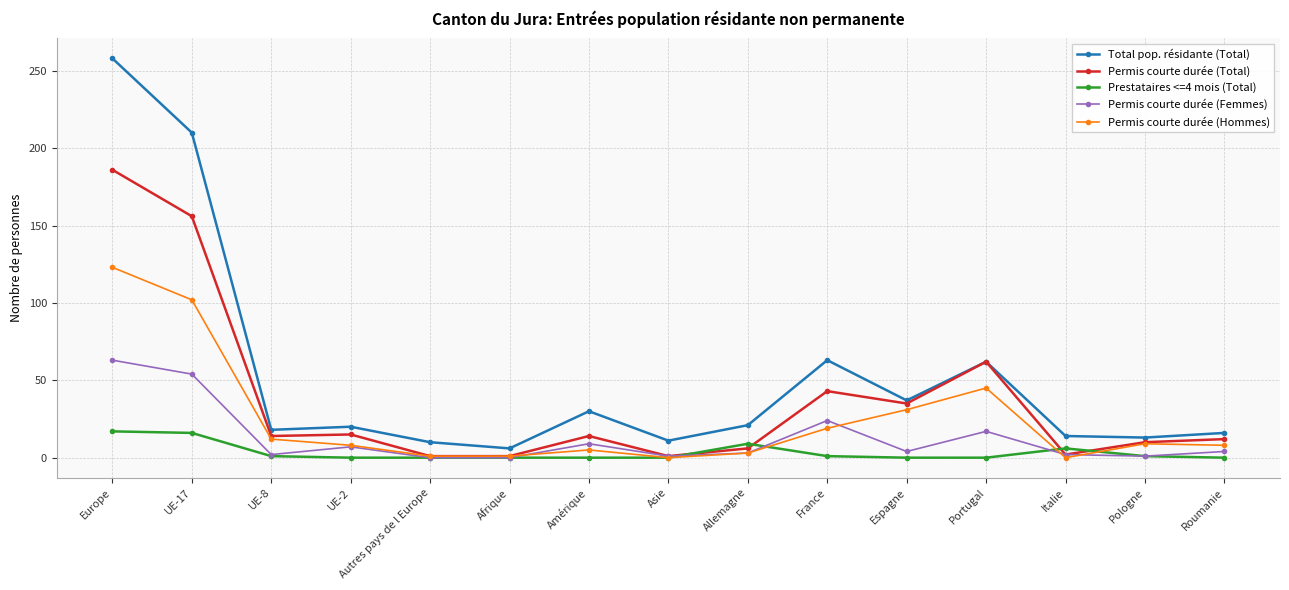

List the series in order of their peak value, highest first.

Total pop. résidante (Total), Permis courte durée (Total), Permis courte durée (Hommes), Permis courte durée (Femmes), Prestataires <=4 mois (Total)